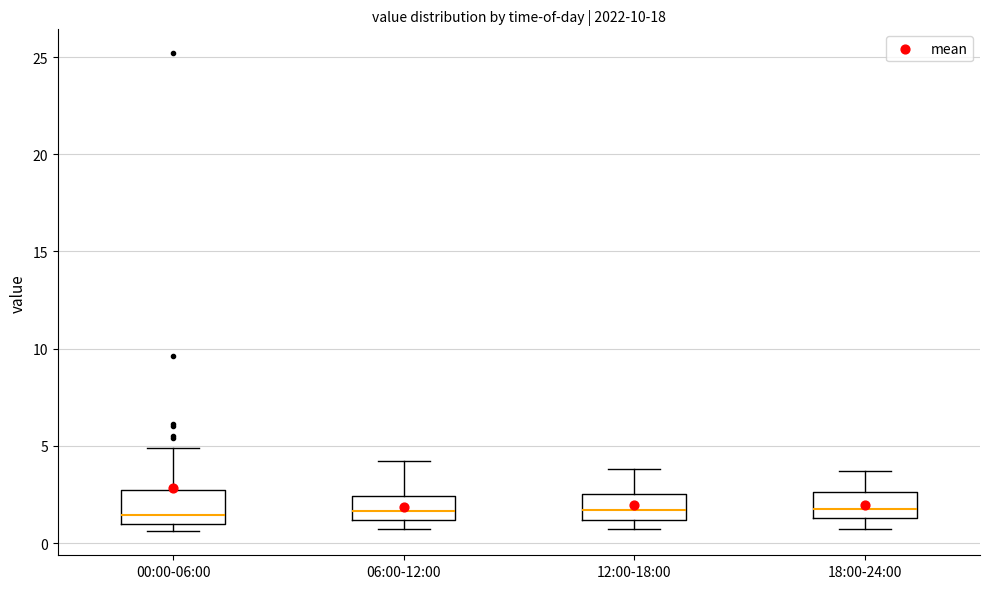

Reading left to right, transcribe this box plot: for each box, give where its median line is, the range the box spans, and where its two whiskers end, as read against the y-axis. The values are not printed on the chart, so give them approximately, as read against the axis.

00:00-06:00: median 1.5, box 1.0 to 2.5, whiskers 0.5 to 5.0
06:00-12:00: median 1.5, box 1.0 to 2.5, whiskers 0.5 to 4.0
12:00-18:00: median 1.5, box 1.0 to 2.5, whiskers 0.5 to 4.0
18:00-24:00: median 2.0, box 1.5 to 2.5, whiskers 0.5 to 3.5